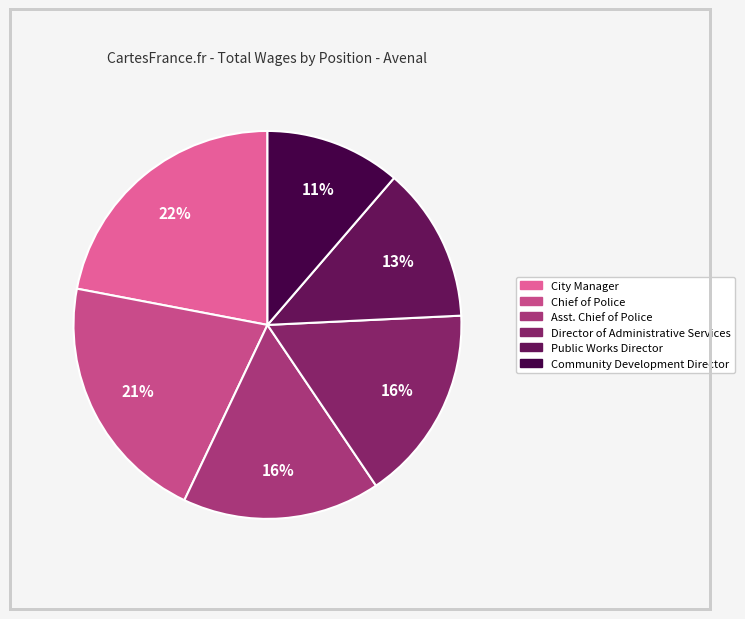

What is the largest slice in the pie chart?

City Manager